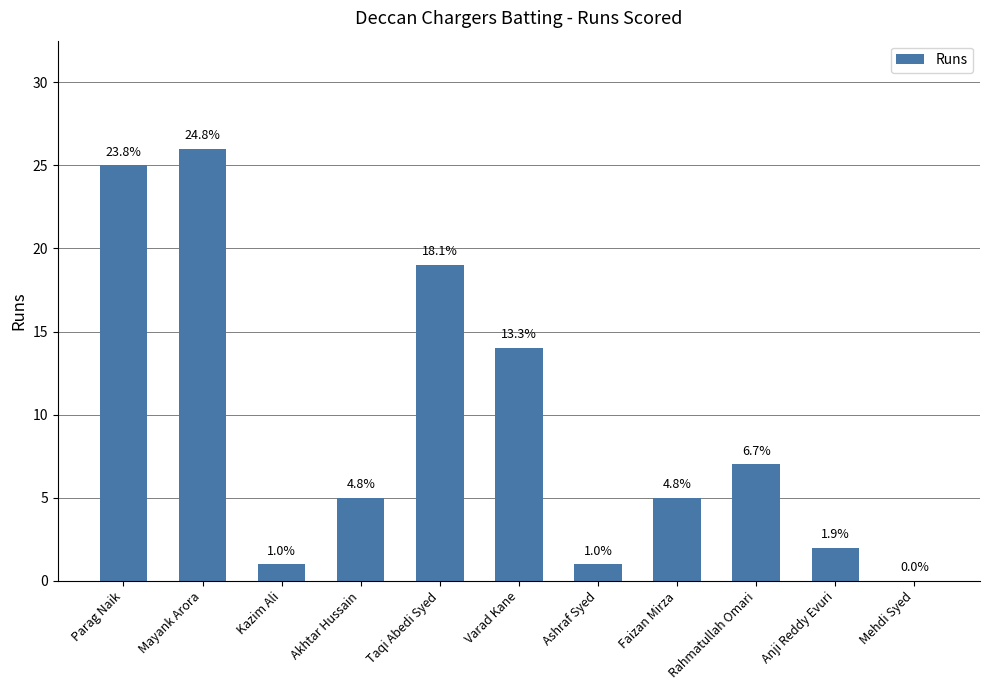

What position from the right is Varad Kane?

6